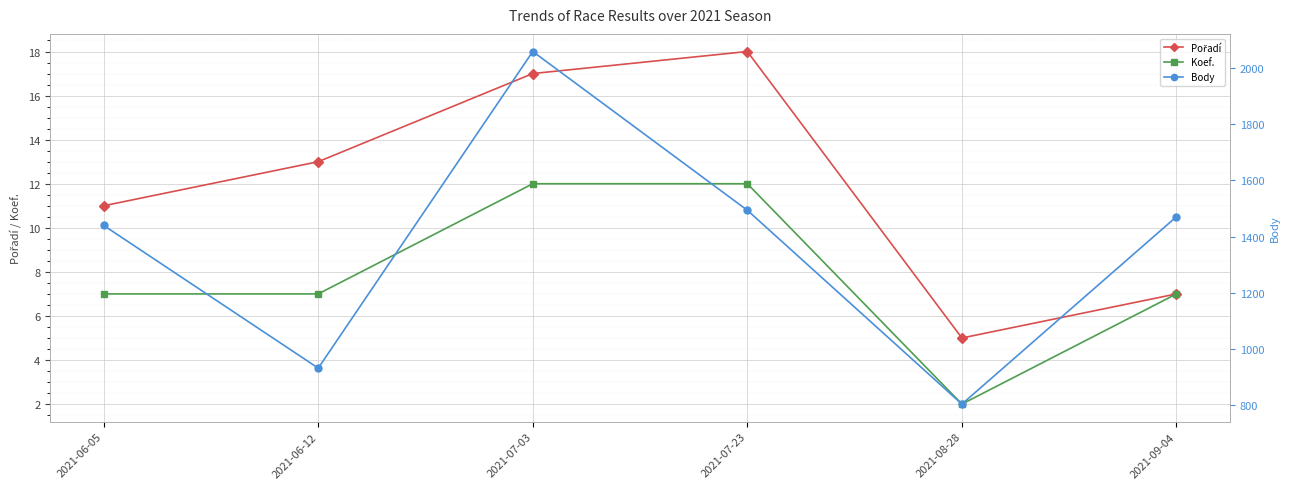

True or false: Koef. has more than 0 points higher than both neighbors.

False